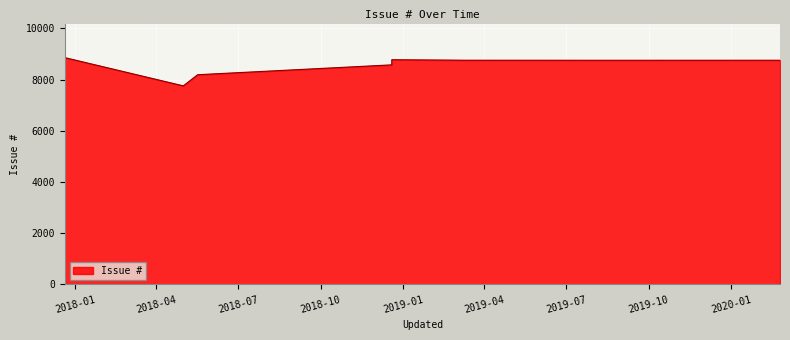

List the labels in order of value, largest first.

2017-12-20, 2018-12-19, 2019-03-11, 2020-02-24, 2019-08-15, 2018-12-19, 2018-05-17, 2018-05-01